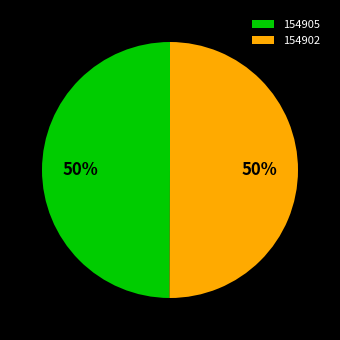

Is the sum of 154902 and 154905 greater than half?

Yes